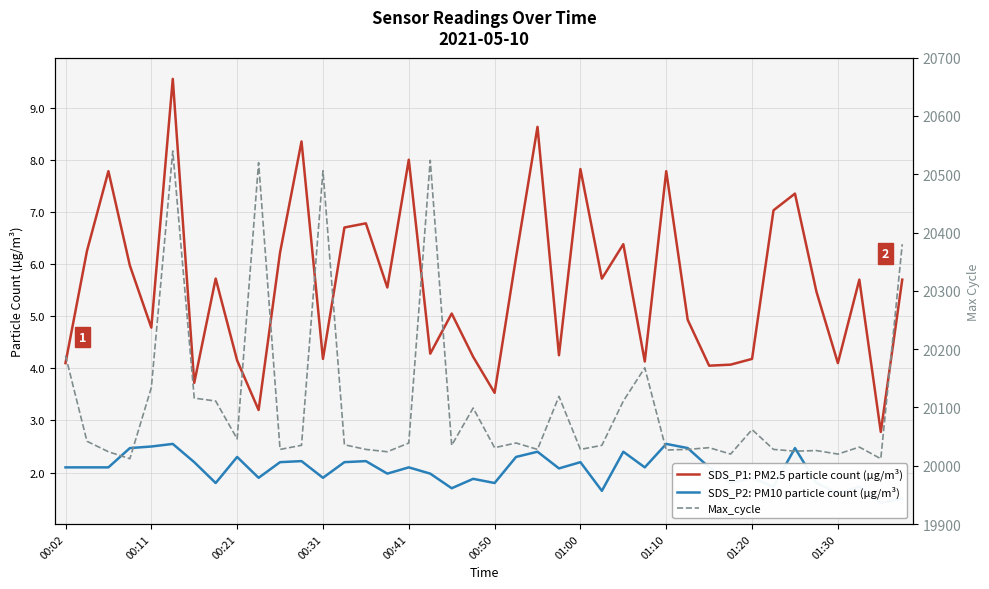

Where is the first local minimum for SDS_P1: PM2.5 particle count (µg/m³)?

00:11